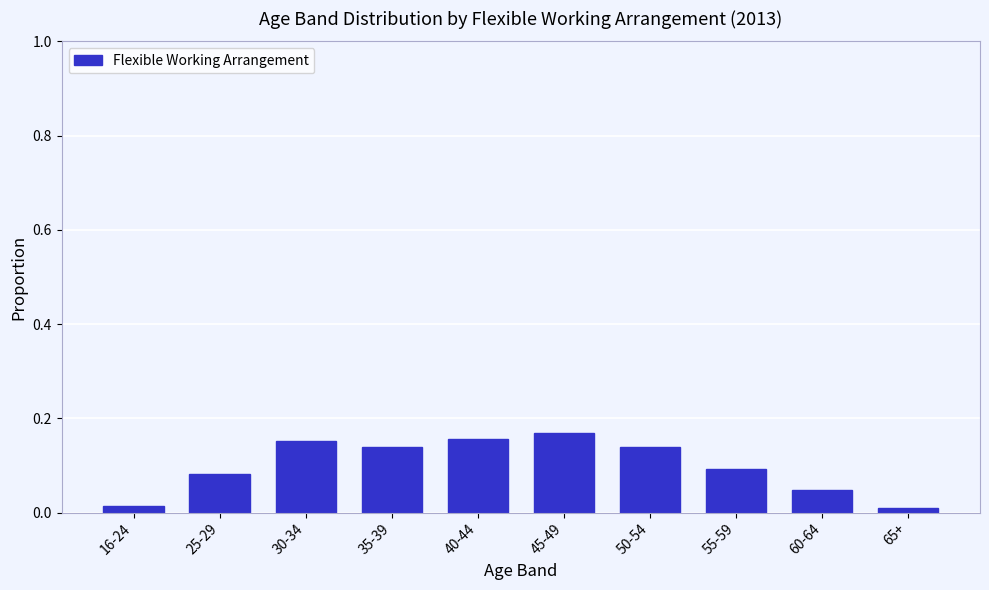

Is it true that the value at 35-39 is 0.1?

True